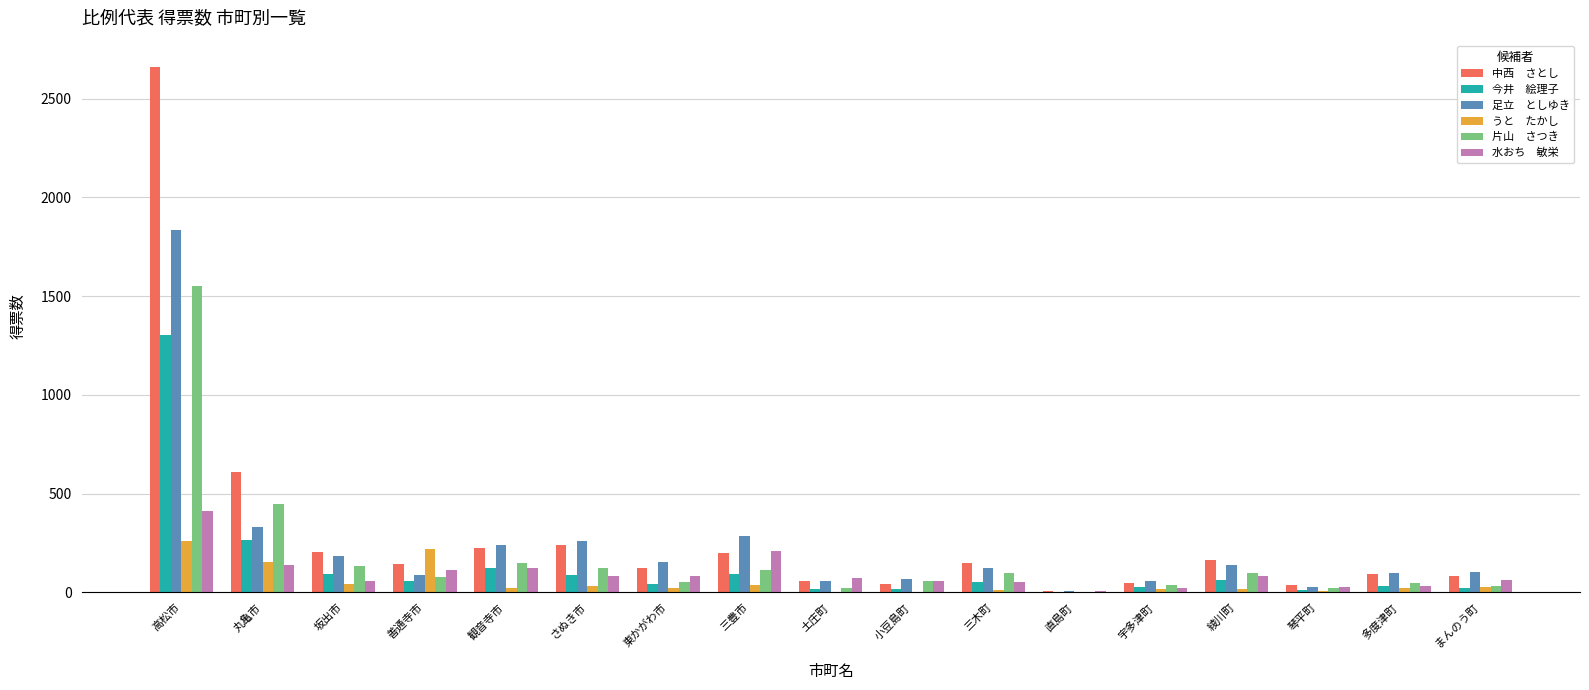

How many groups of bars are there?

17